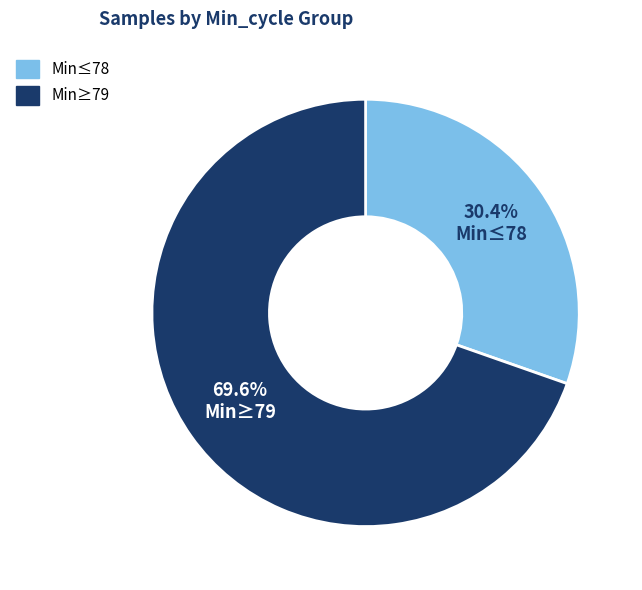

Is there any slice that represents more than half of the pie?

Yes